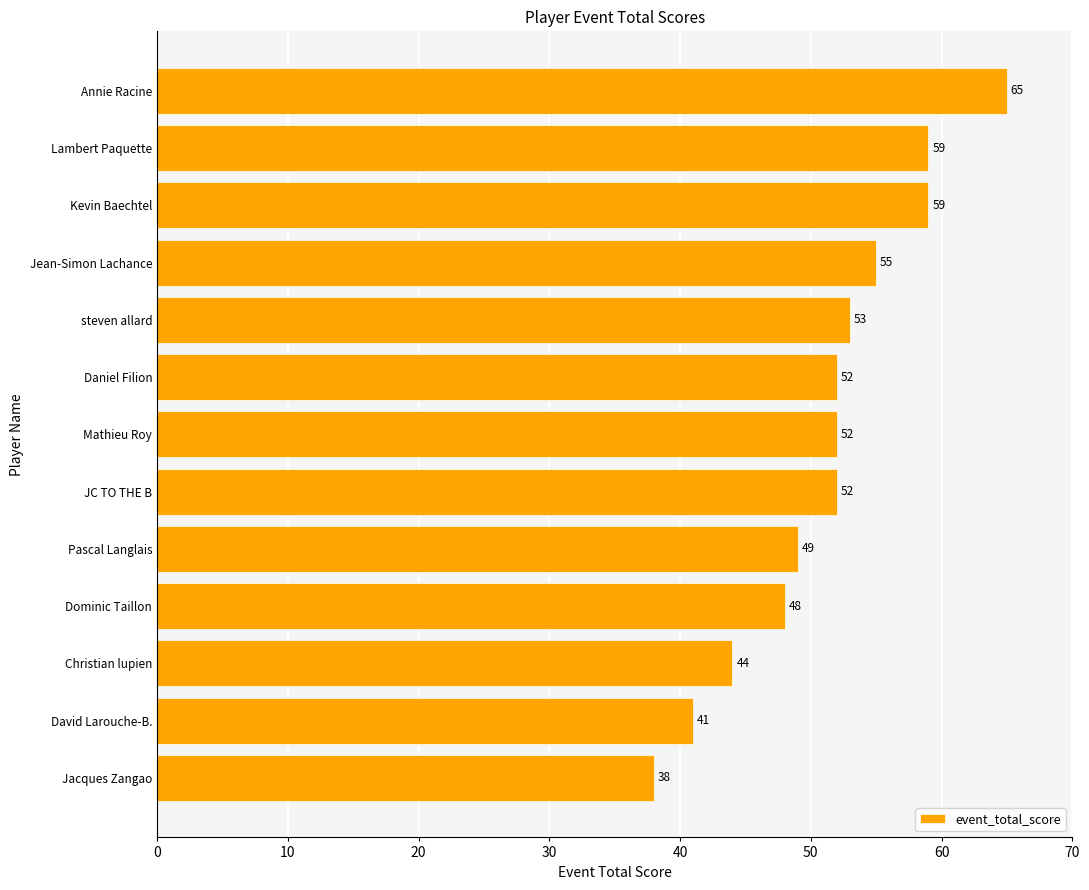

What is the change in value from Dominic Taillon to Mathieu Roy?

+4